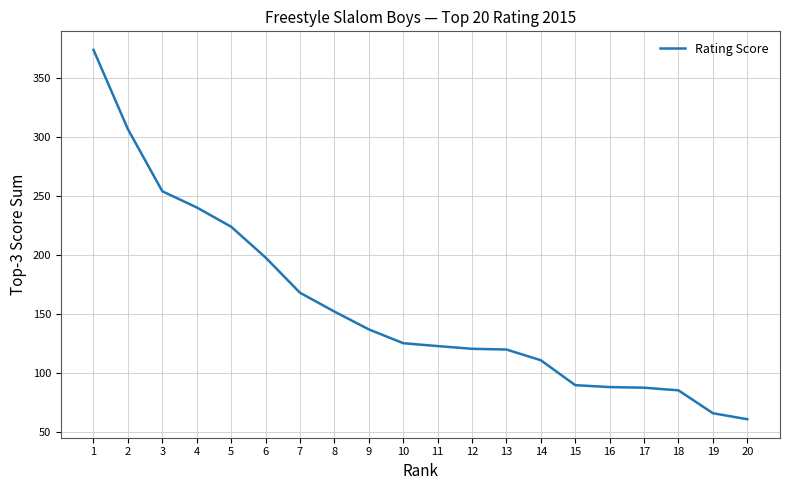

What is the average value?

156.8